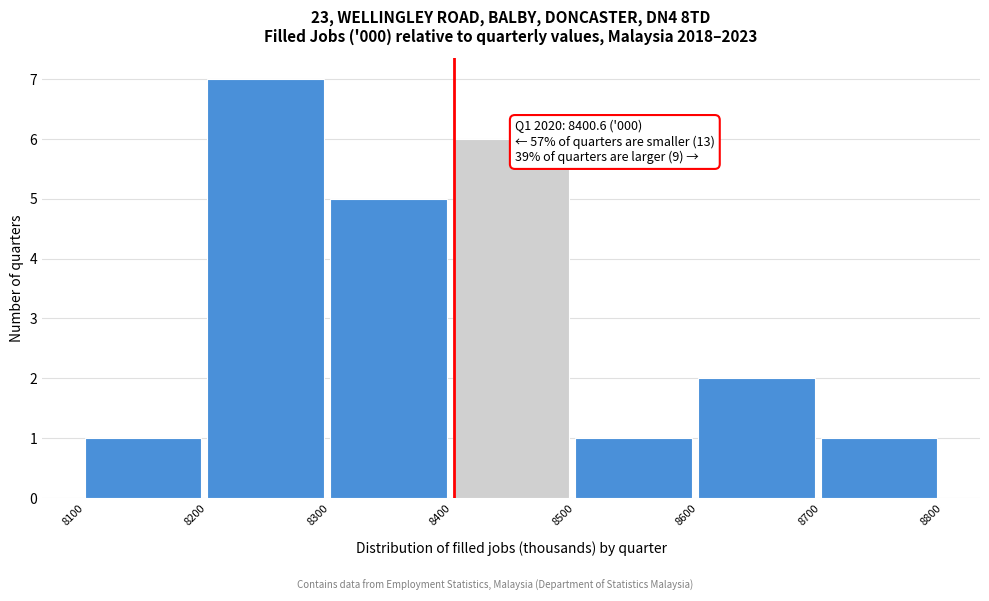

Over which range of the x-axis is the bar tallest?

8200 to 8300